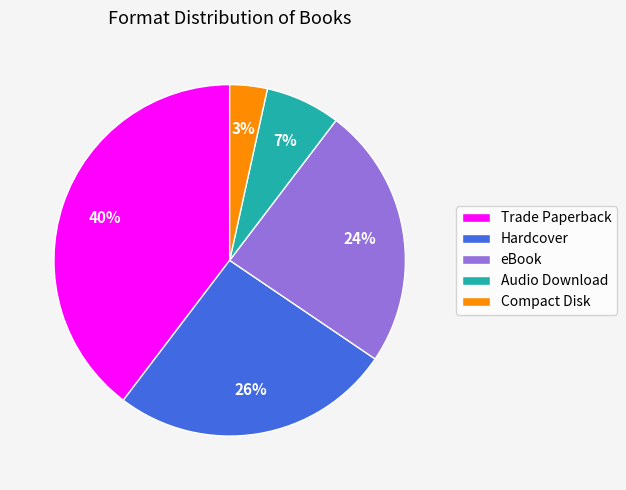

How many segments does this pie chart have?

5